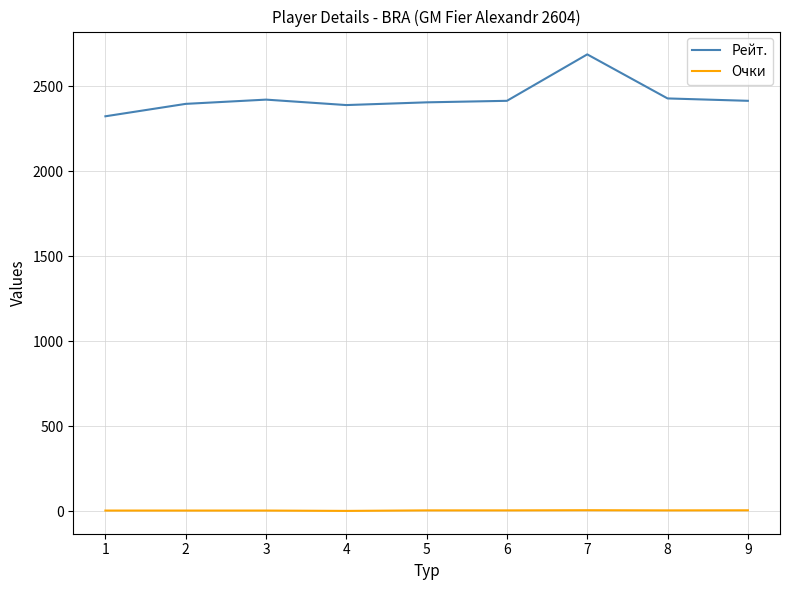

Count the number of categories in the chart.

9